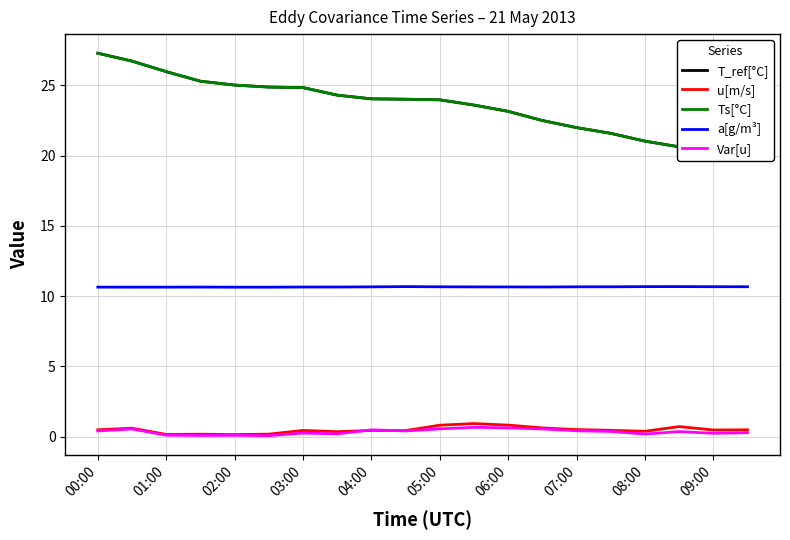

What is the difference between the maximum and minimum values in the T_ref[°C] series?

7.3